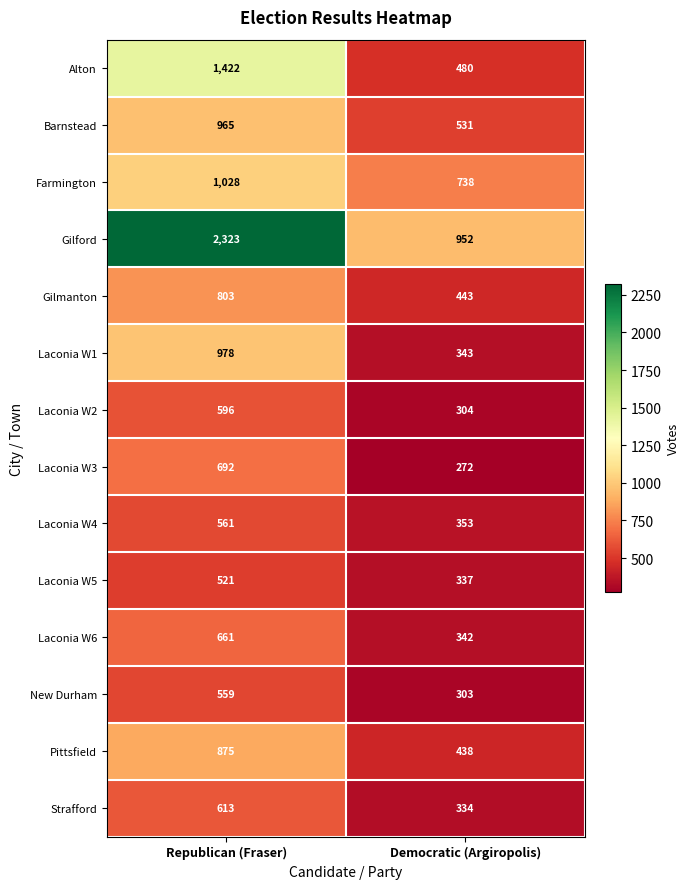

At which label is Gilford closest to 1637?

Democratic (Argiropolis)